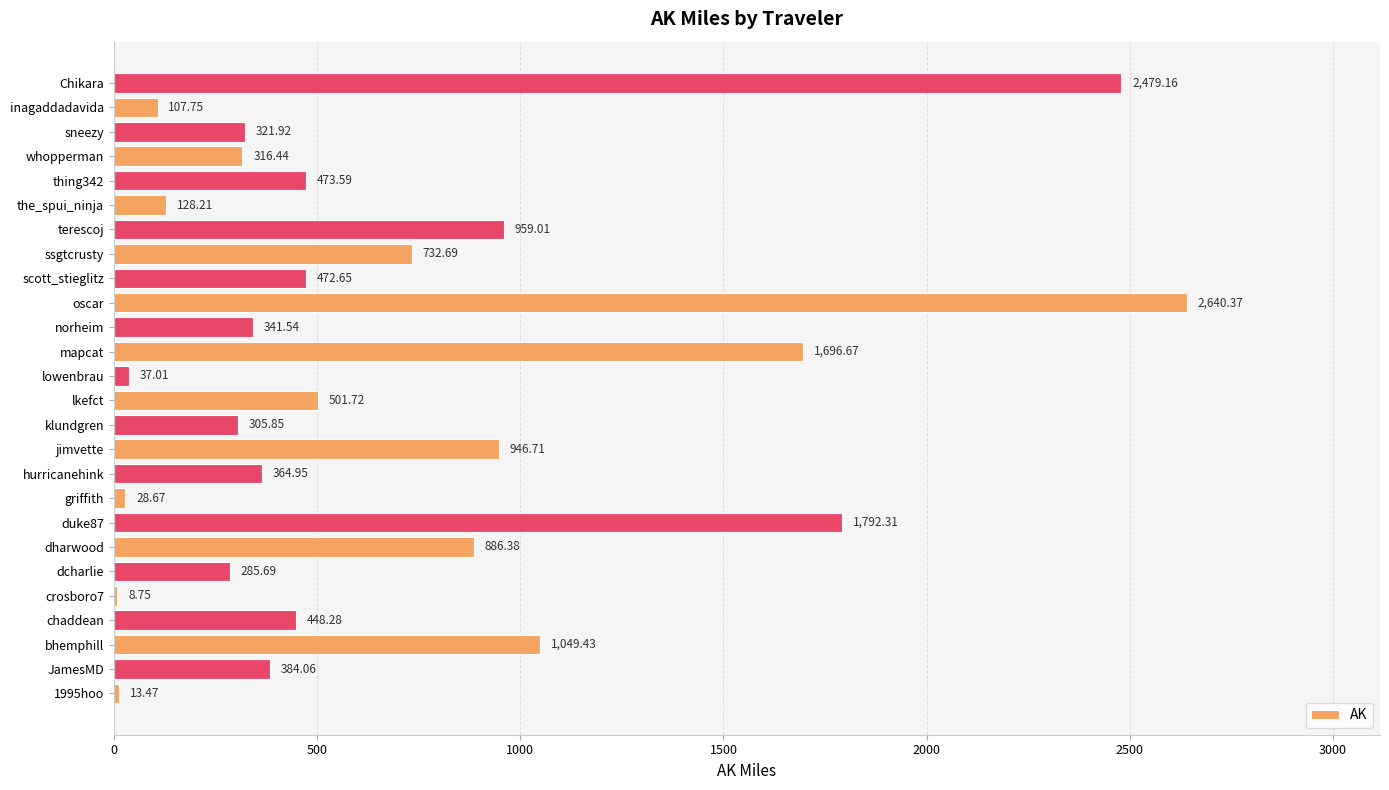

What is the sum of all values?

17723.3